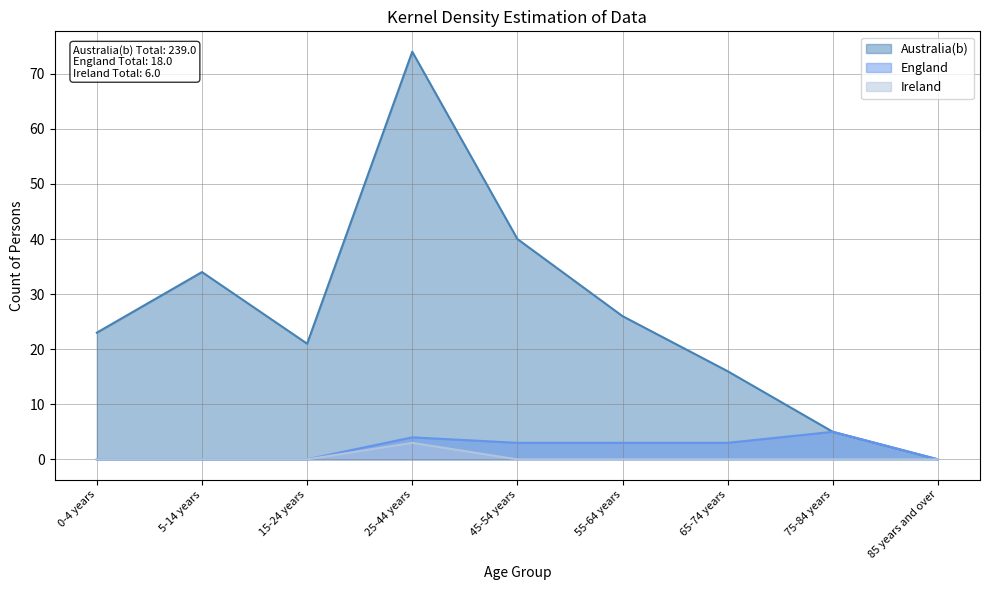

Rank the categories by England value from highest to lowest.

75-84 years, 25-44 years, 45-54 years, 55-64 years, 65-74 years, 0-4 years, 5-14 years, 15-24 years, 85 years and over